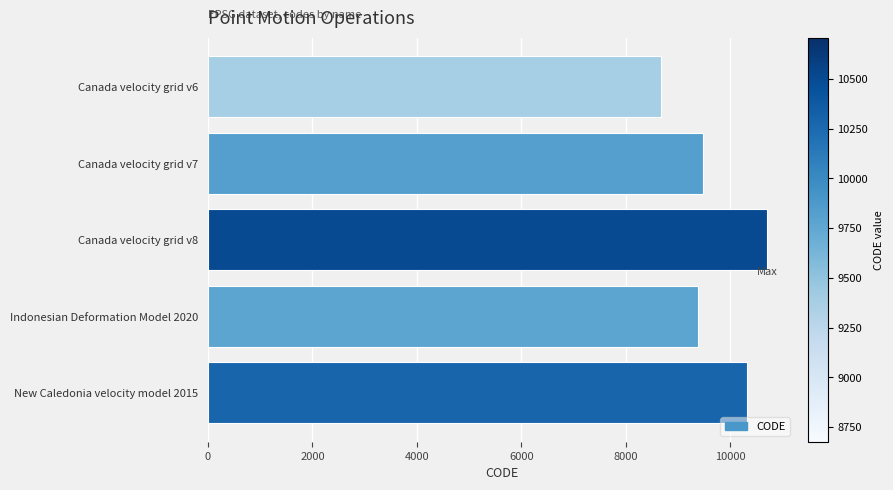

The value at Canada velocity grid v8 is 16610. True or false?

False